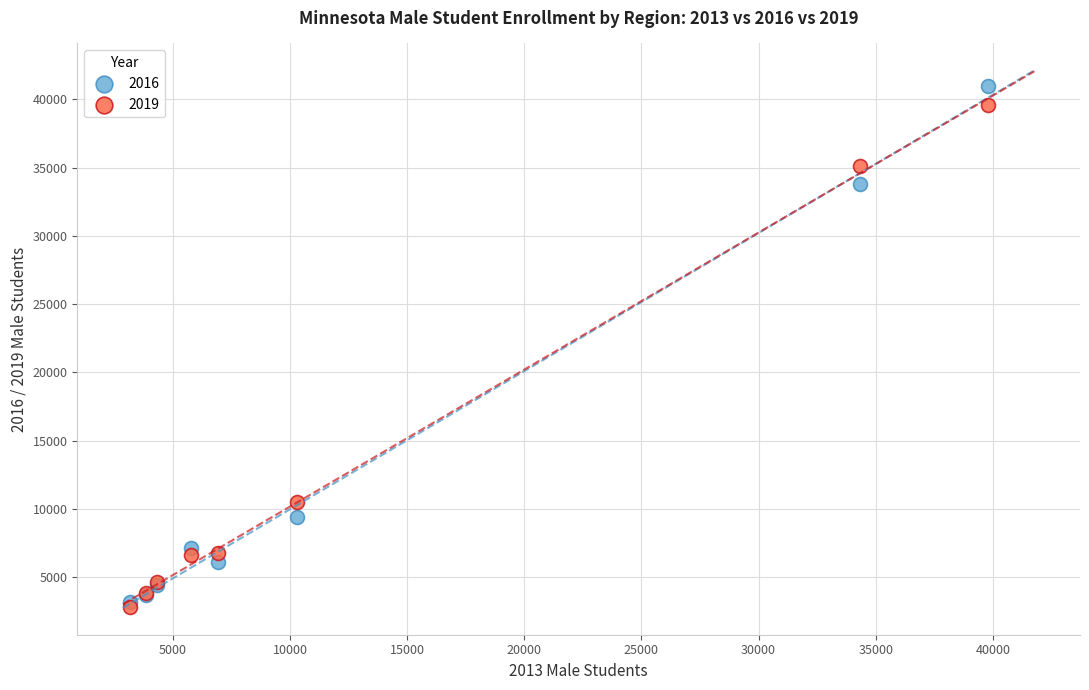

What are all the series names shown in the legend?

2016, 2019